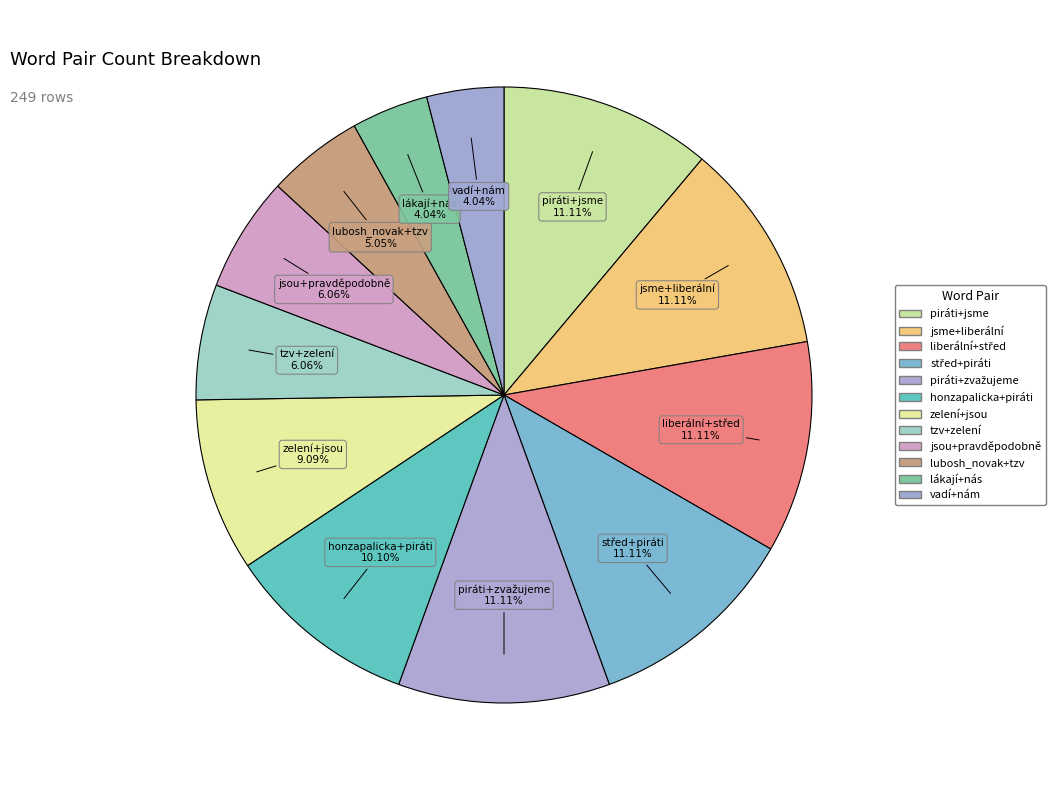

How many slices are in this pie chart?

12